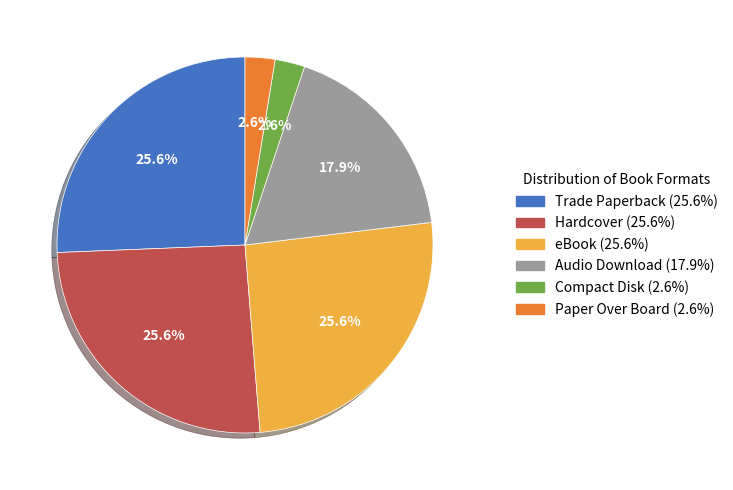

Approximately how many times larger is the value at Audio Download compared to Hardcover?

0.7